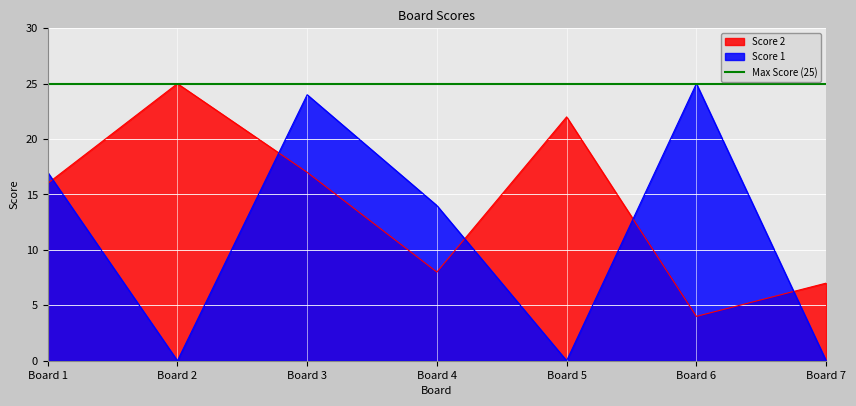

The Score 2 series shows 13 at Board 5. True or false?

False